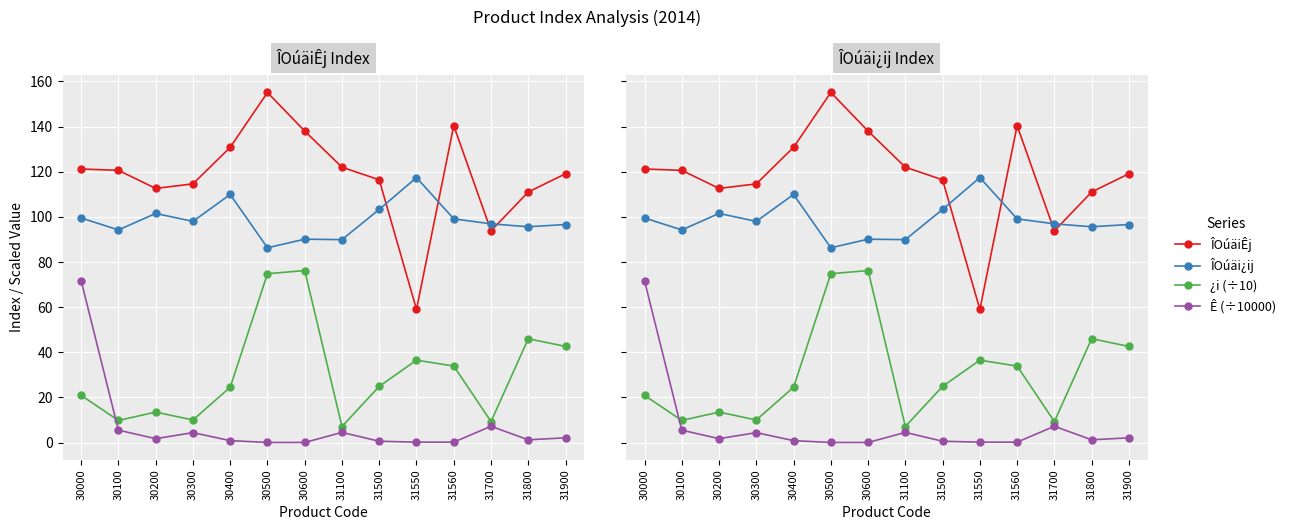

What is the average value of the ¿i (÷10) series?

30.7